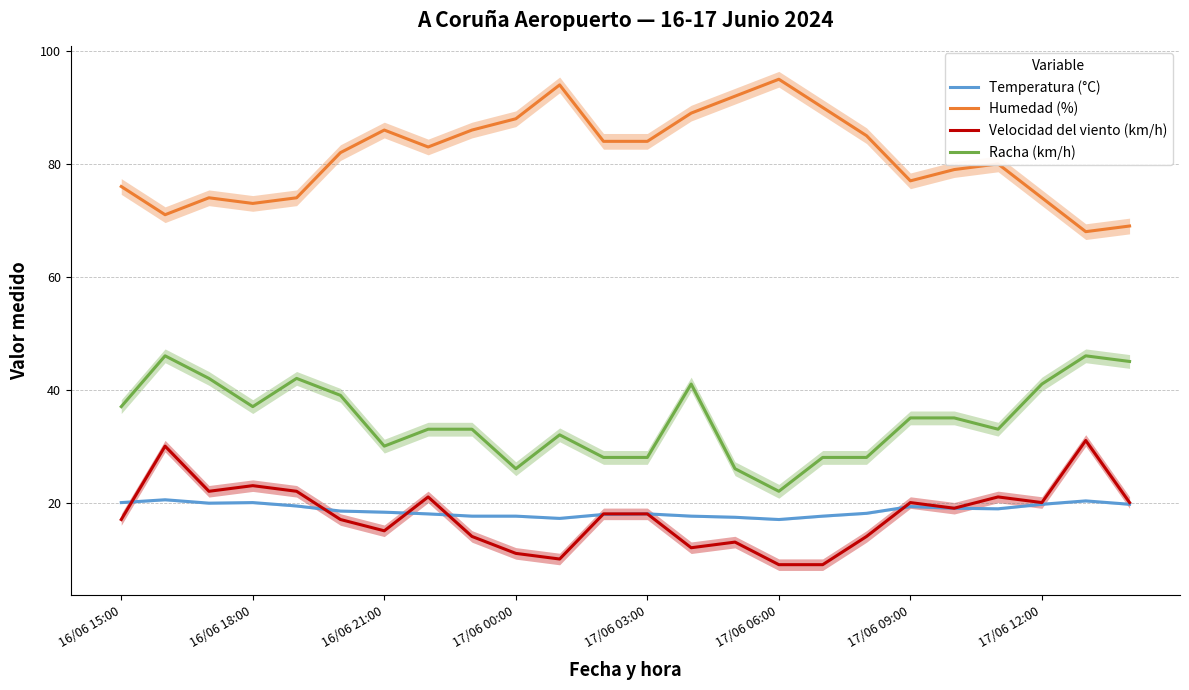

Is it true that Velocidad del viento (km/h) equals 8.7 at 17/06 09:00?

False